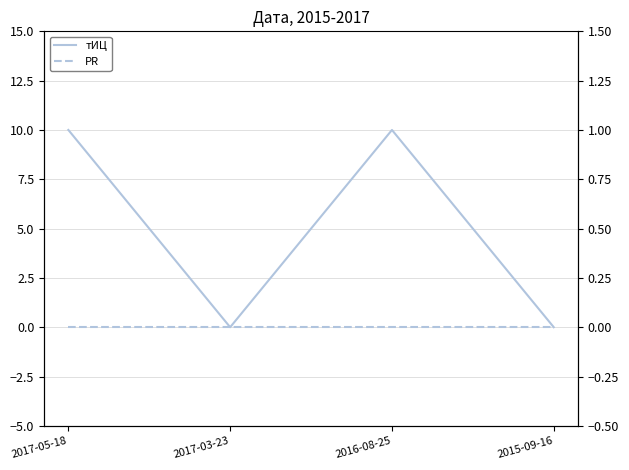

Reading left to right, list all the values displayed in this chart.

тИЦ: 10	0	10	0
PR: 0	0	0	0